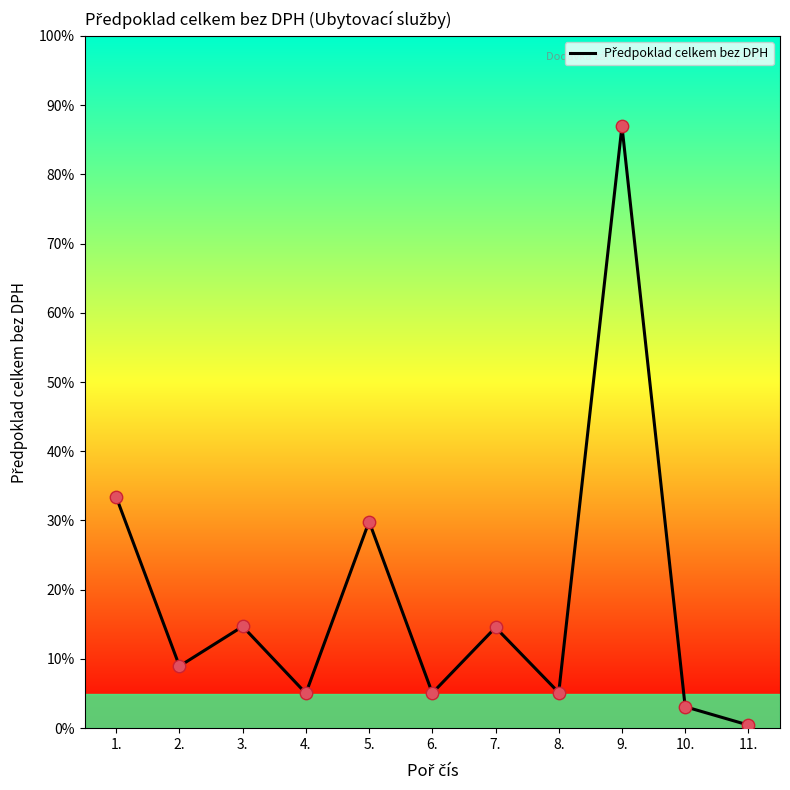

Approximately how many times larger is the value at 6. compared to 10.?

1.6